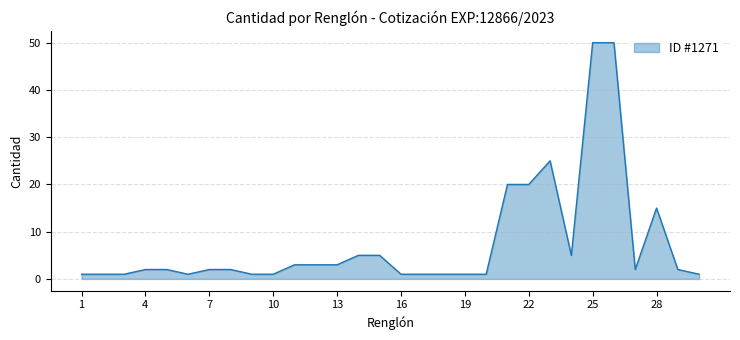

What is the maximum value shown in the chart?

50